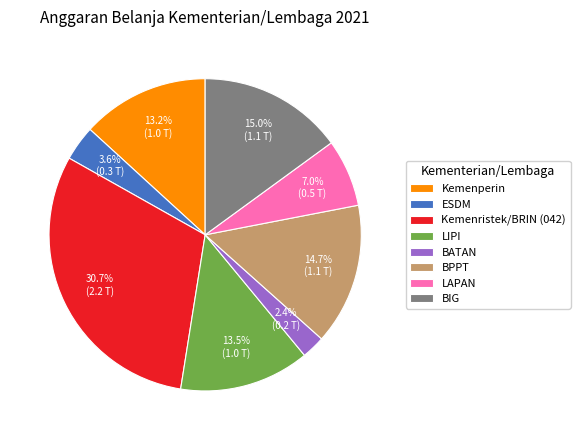

How much of the chart is everything except Kemenperin?

86.8%